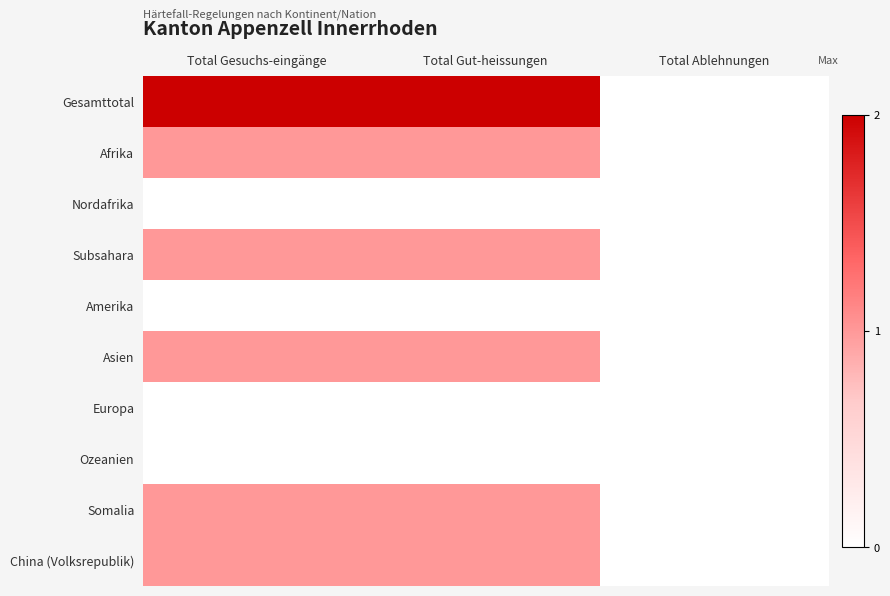

Which series has the largest range (max minus min)?

Gesamttotal